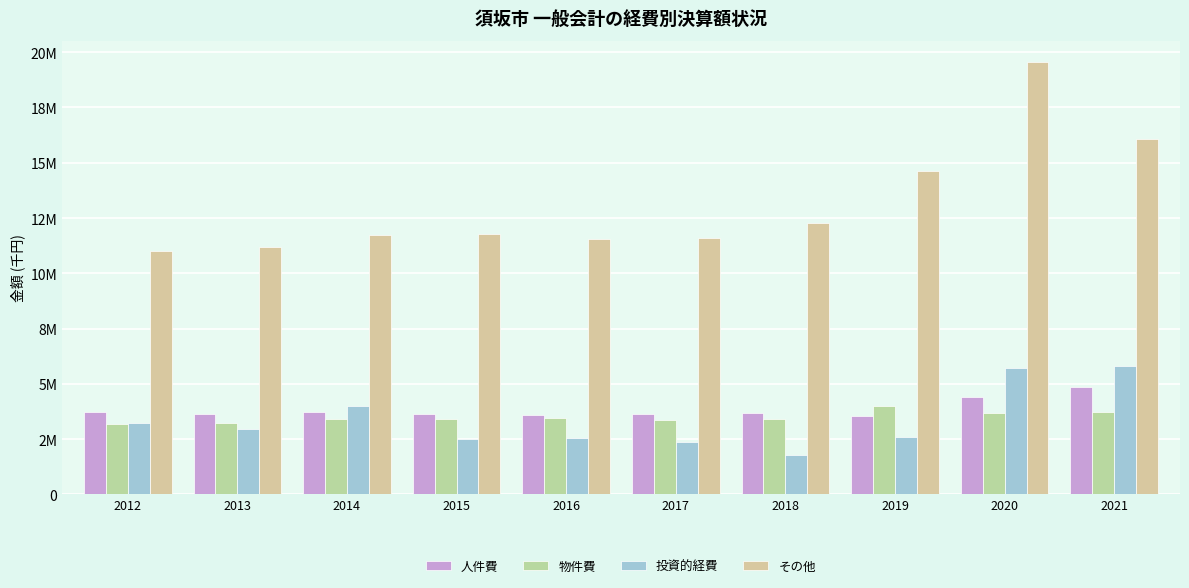

What is the maximum value for 物件費?

3980193